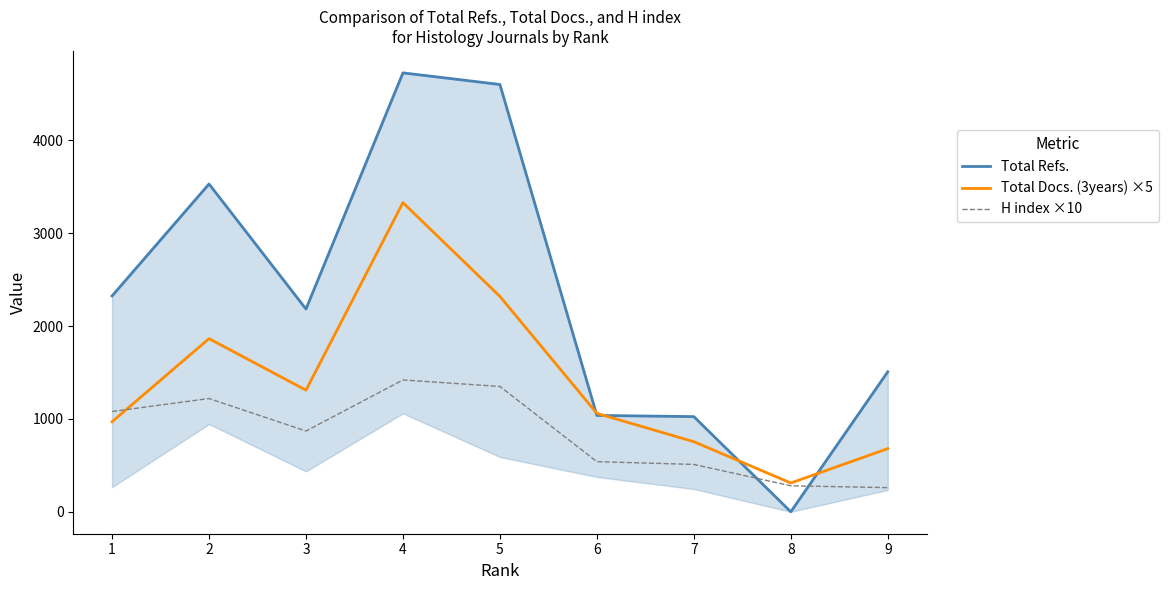

Count the number of data series in this chart.

3